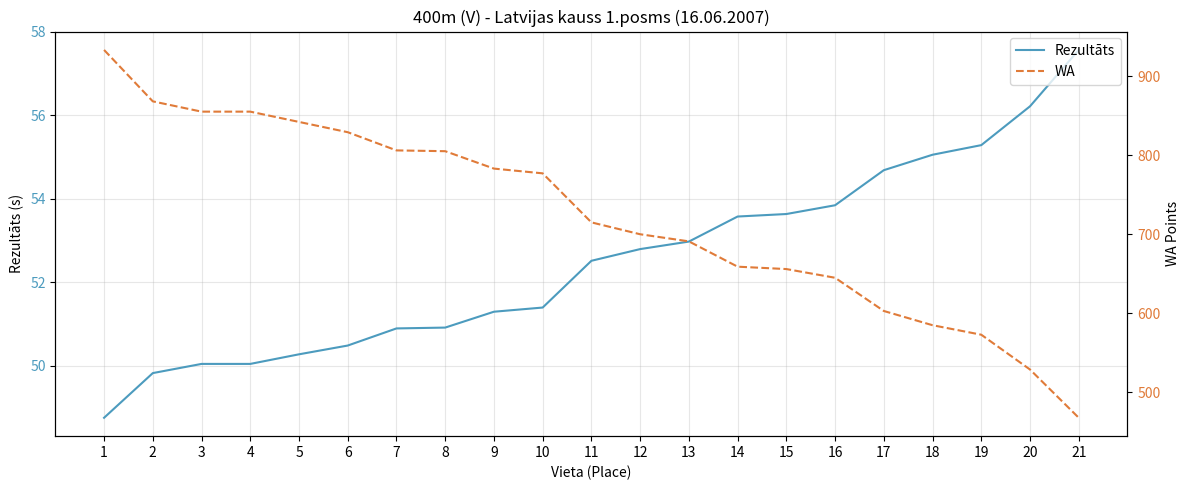

Does the chart have visible grid lines?

Yes